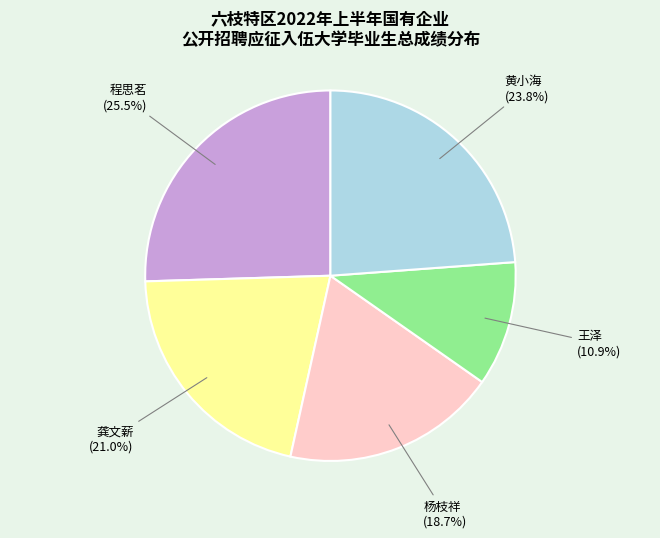

Is there any slice that represents more than half of the pie?

No